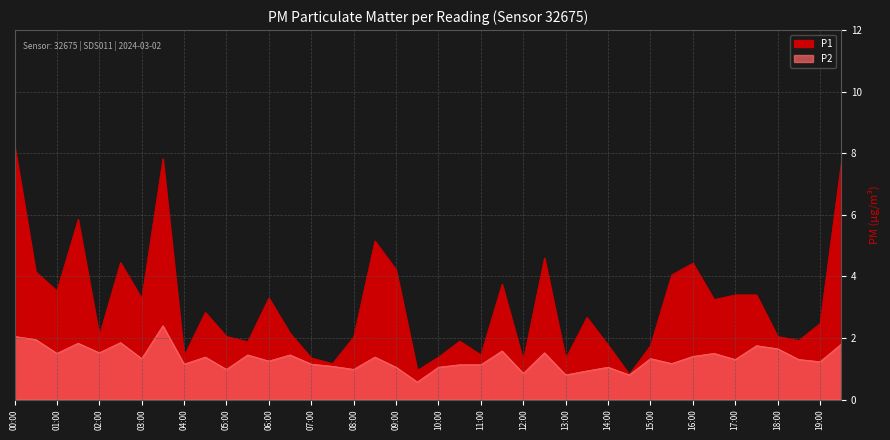

True or false: P1 and P2 intersect in this chart.

False